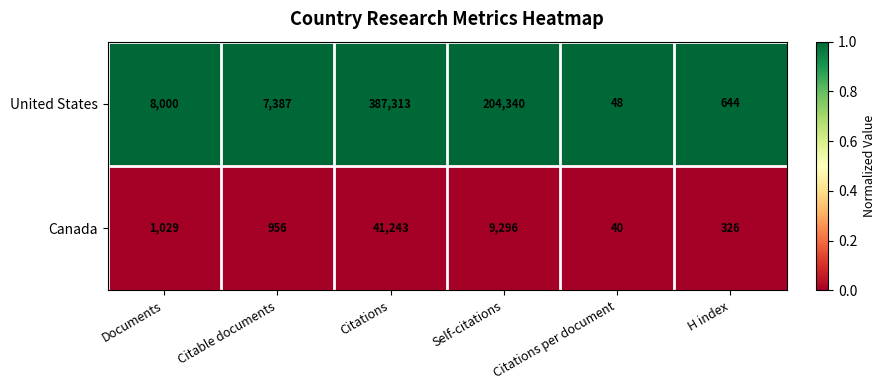

At which category is the sum across all series the highest?

Citations